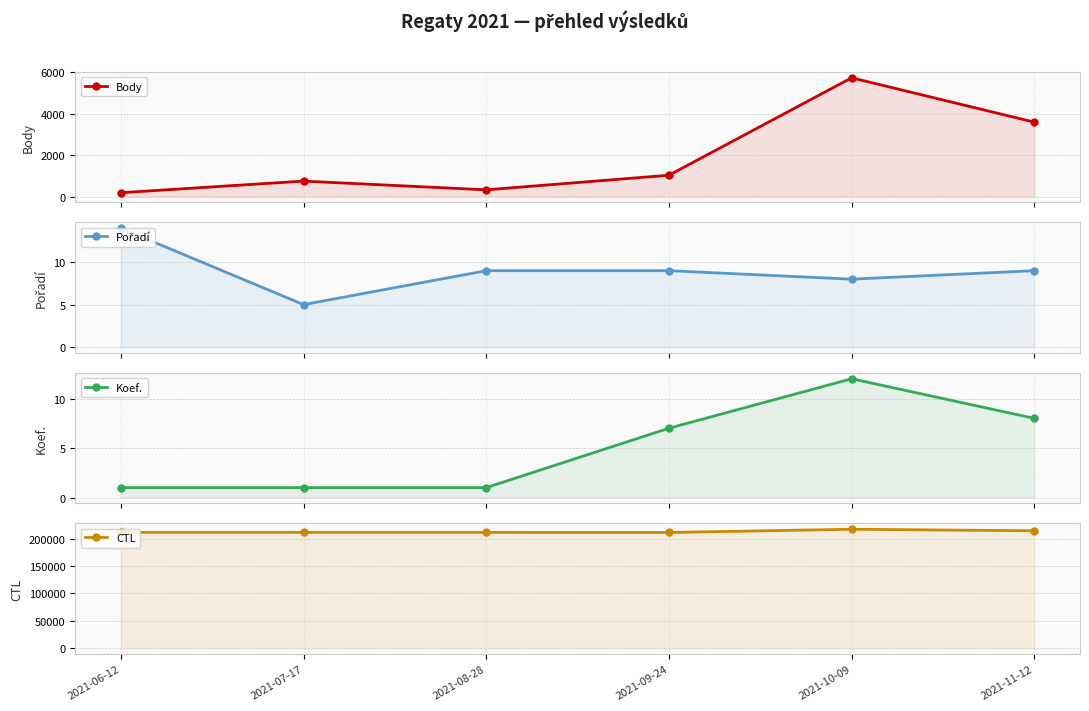

True or false: Koef. and Body cross at least once.

False